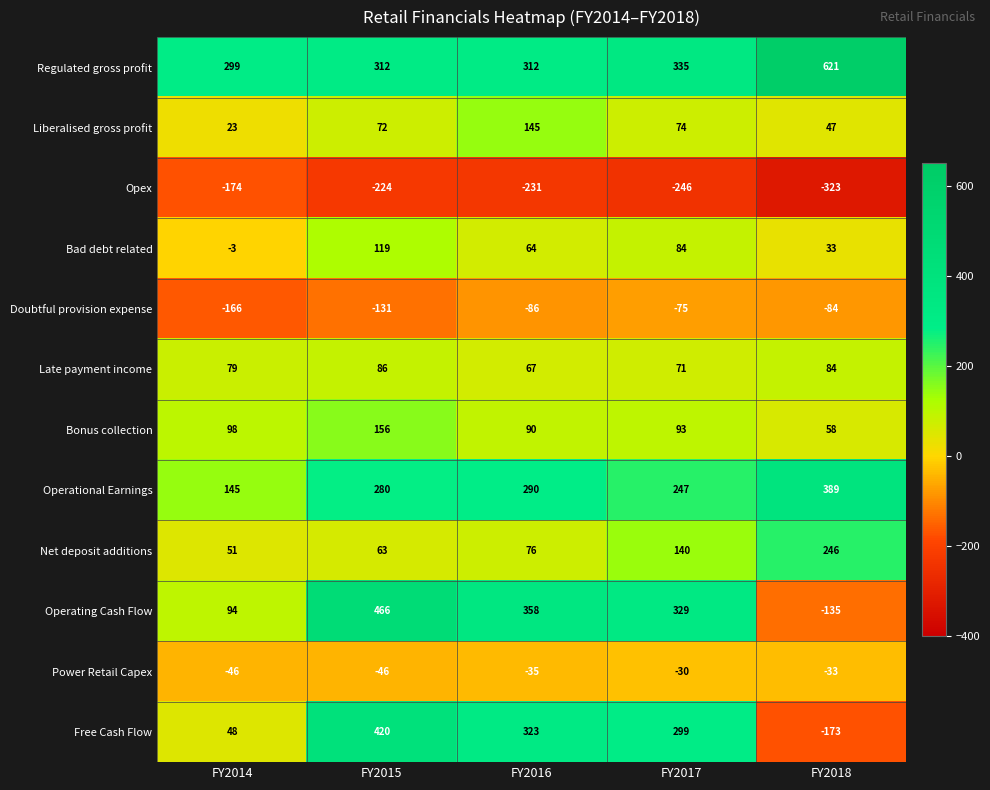

Count the number of data series in this chart.

12